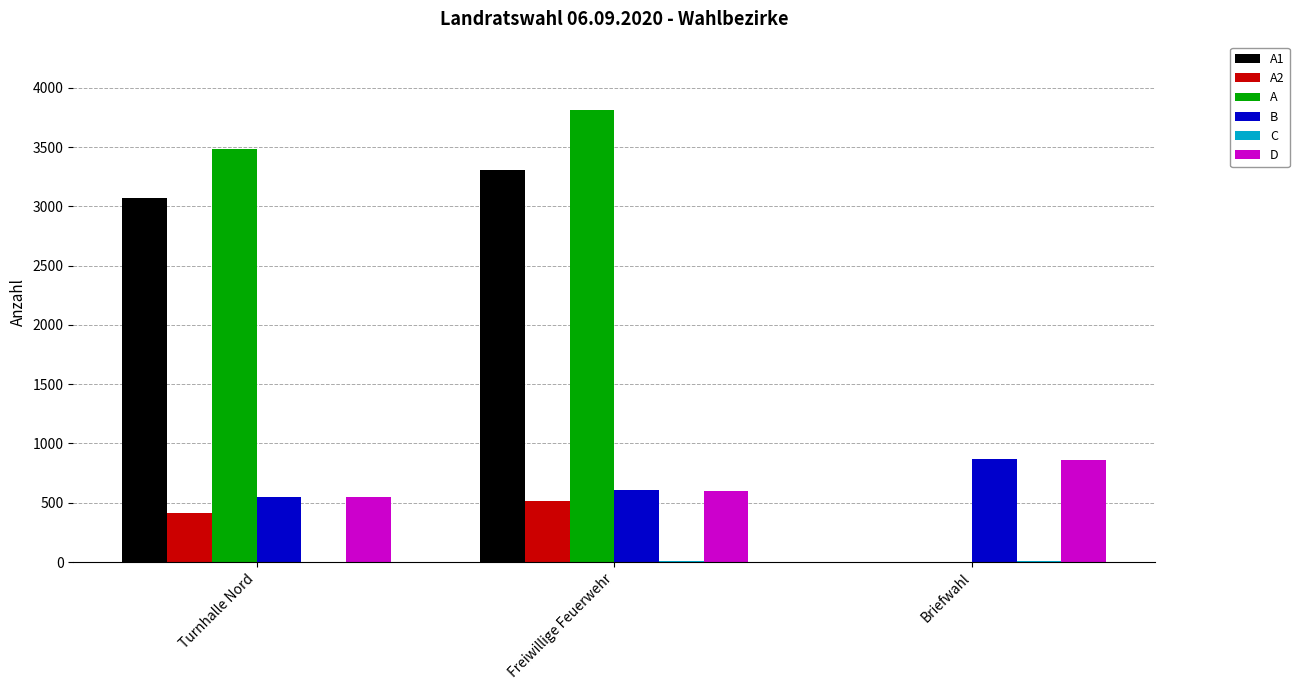

Which series has the largest total across all categories?

A